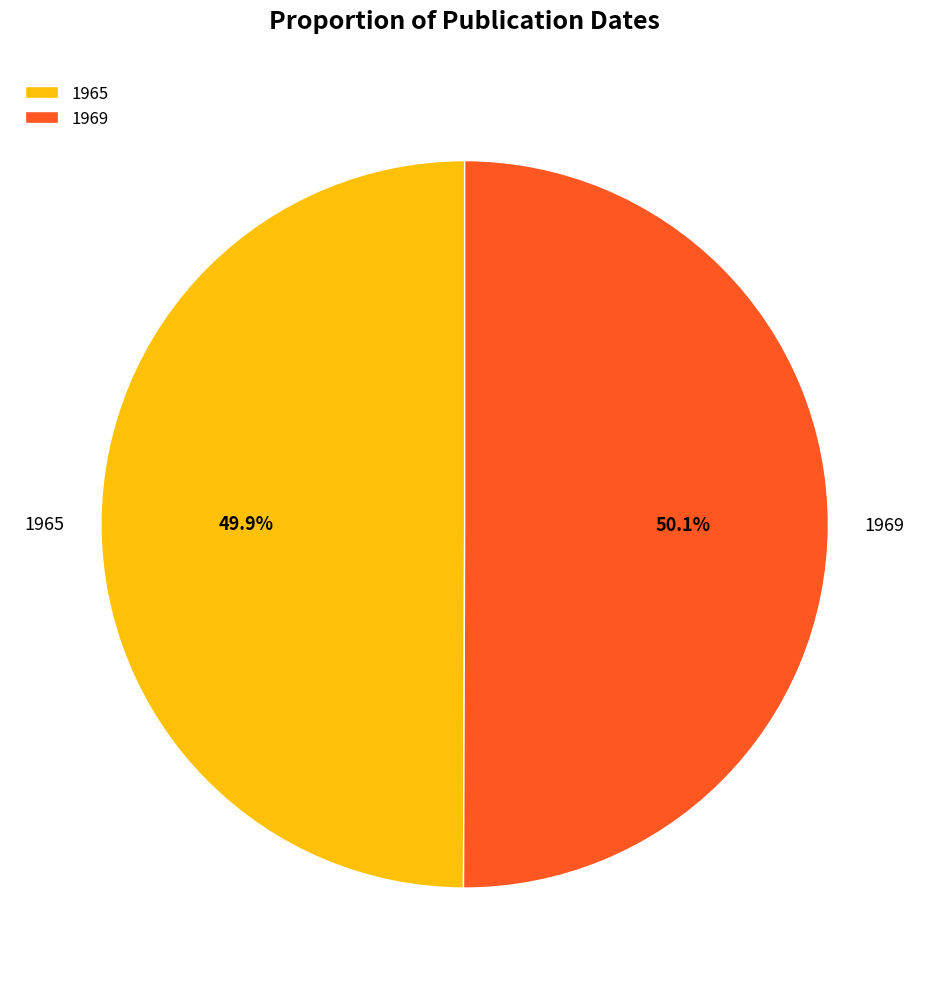

True or false: 1969 accounts for 64% of the total.

False